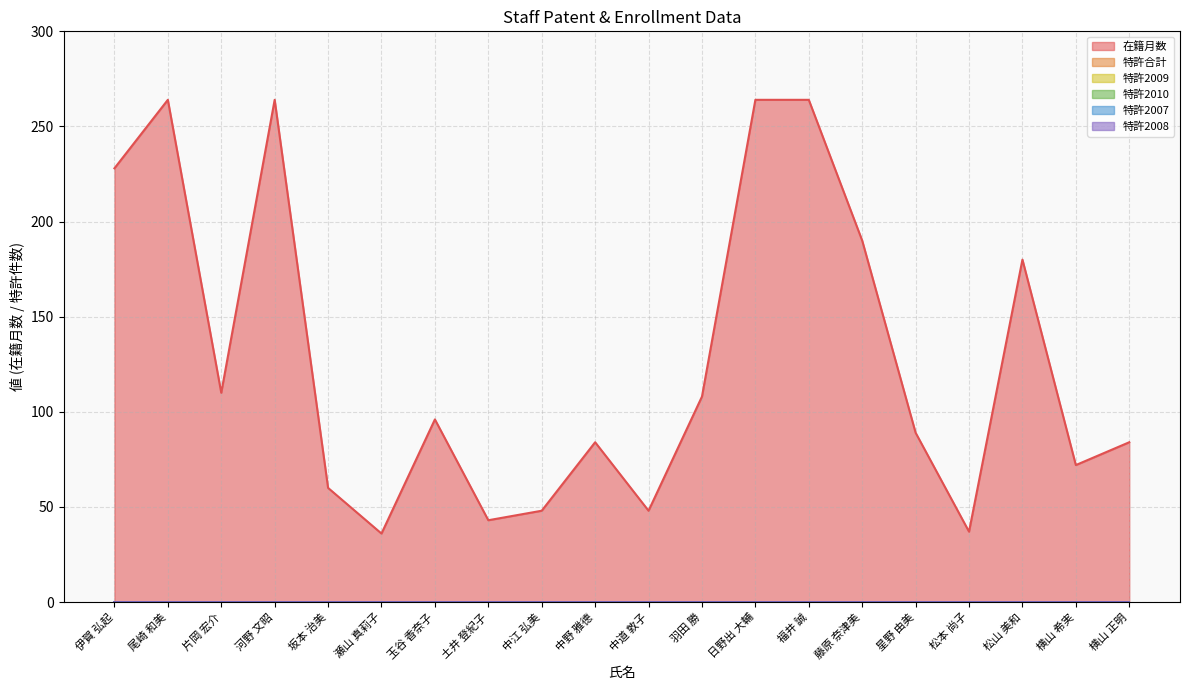

Reading right to left, list all the values displayed in this chart.

在籍月数: 横山 正明=84	横山 希実=72	松山 美和=180	松本 尚子=37	星野 由美=89	藤原 奈津美=190	福井 誠=264	日野出 大輔=264	羽田 勝=108	中道 敦子=48	中野 雅德=84	中江 弘美=48	土井 登紀子=43	玉谷 香奈子=96	瀬山 真莉子=36	坂本 治美=60	河野 文昭=264	片岡 宏介=110	尾崎 和美=264	伊賀 弘起=228
特許合計: 横山 正明=0	横山 希実=0	松山 美和=0	松本 尚子=0	星野 由美=0	藤原 奈津美=0	福井 誠=0	日野出 大輔=0	羽田 勝=0	中道 敦子=0	中野 雅德=0	中江 弘美=0	土井 登紀子=0	玉谷 香奈子=0	瀬山 真莉子=0	坂本 治美=0	河野 文昭=0	片岡 宏介=0	尾崎 和美=0	伊賀 弘起=0
特許2009: 横山 正明=0	横山 希実=0	松山 美和=0	松本 尚子=0	星野 由美=0	藤原 奈津美=0	福井 誠=0	日野出 大輔=0	羽田 勝=0	中道 敦子=0	中野 雅德=0	中江 弘美=0	土井 登紀子=0	玉谷 香奈子=0	瀬山 真莉子=0	坂本 治美=0	河野 文昭=0	片岡 宏介=0	尾崎 和美=0	伊賀 弘起=0
特許2010: 横山 正明=0	横山 希実=0	松山 美和=0	松本 尚子=0	星野 由美=0	藤原 奈津美=0	福井 誠=0	日野出 大輔=0	羽田 勝=0	中道 敦子=0	中野 雅德=0	中江 弘美=0	土井 登紀子=0	玉谷 香奈子=0	瀬山 真莉子=0	坂本 治美=0	河野 文昭=0	片岡 宏介=0	尾崎 和美=0	伊賀 弘起=0
特許2007: 横山 正明=0	横山 希実=0	松山 美和=0	松本 尚子=0	星野 由美=0	藤原 奈津美=0	福井 誠=0	日野出 大輔=0	羽田 勝=0	中道 敦子=0	中野 雅德=0	中江 弘美=0	土井 登紀子=0	玉谷 香奈子=0	瀬山 真莉子=0	坂本 治美=0	河野 文昭=0	片岡 宏介=0	尾崎 和美=0	伊賀 弘起=0
特許2008: 横山 正明=0	横山 希実=0	松山 美和=0	松本 尚子=0	星野 由美=0	藤原 奈津美=0	福井 誠=0	日野出 大輔=0	羽田 勝=0	中道 敦子=0	中野 雅德=0	中江 弘美=0	土井 登紀子=0	玉谷 香奈子=0	瀬山 真莉子=0	坂本 治美=0	河野 文昭=0	片岡 宏介=0	尾崎 和美=0	伊賀 弘起=0